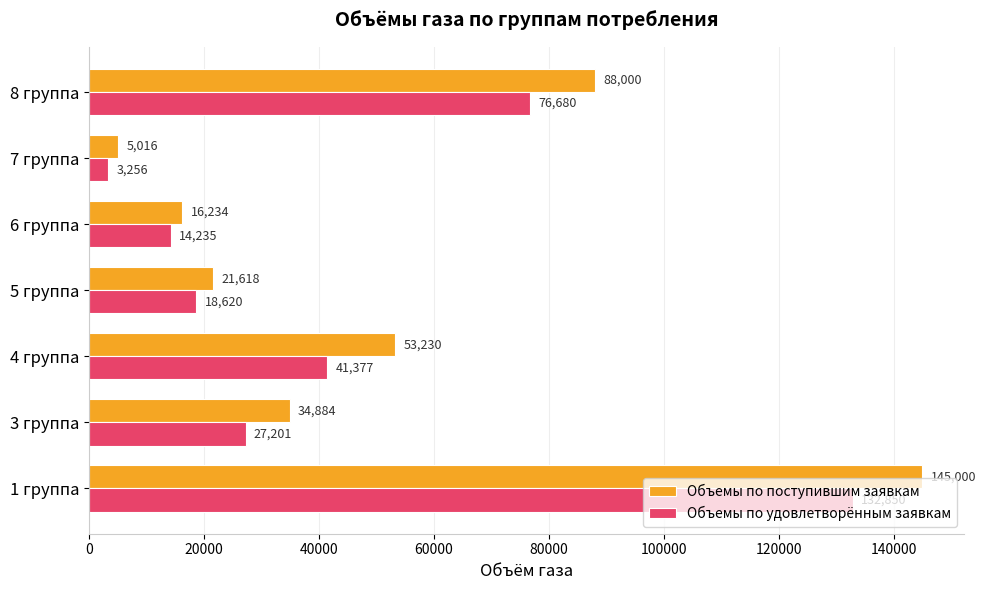

The Объемы по поступившим заявкам series shows 5016.3 at 7 группа. True or false?

True